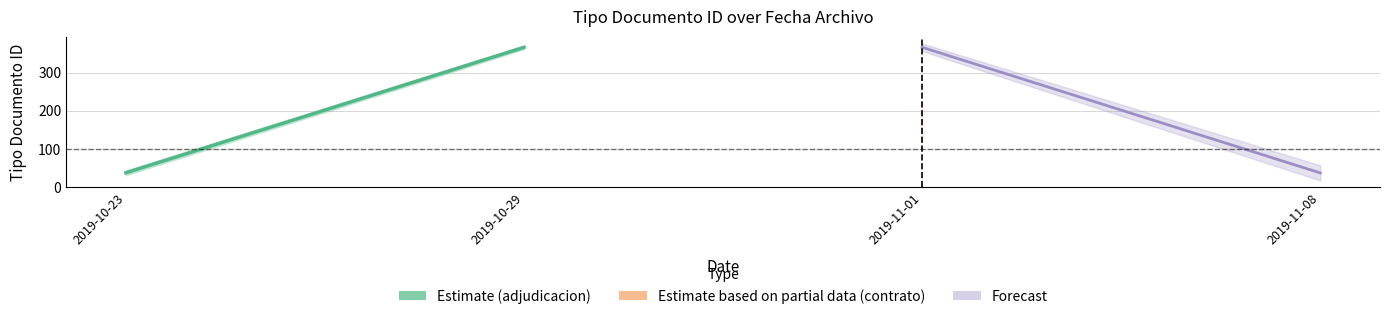

What is the maximum value shown in the chart?

366.0